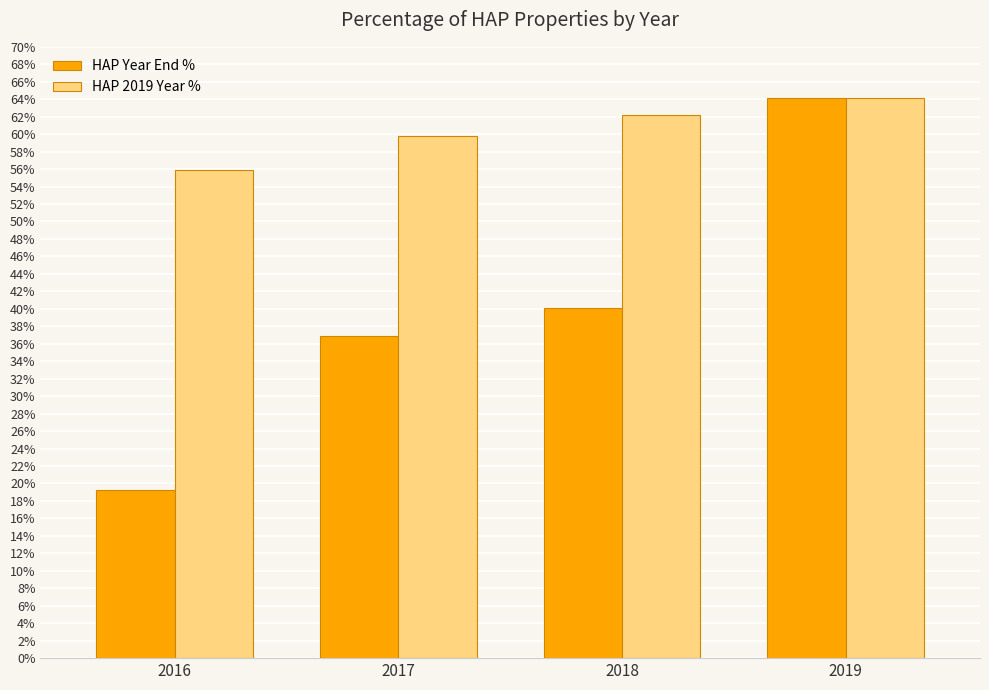

What is the sum of the HAP Year End % values at 2018 and 2017?

77.0